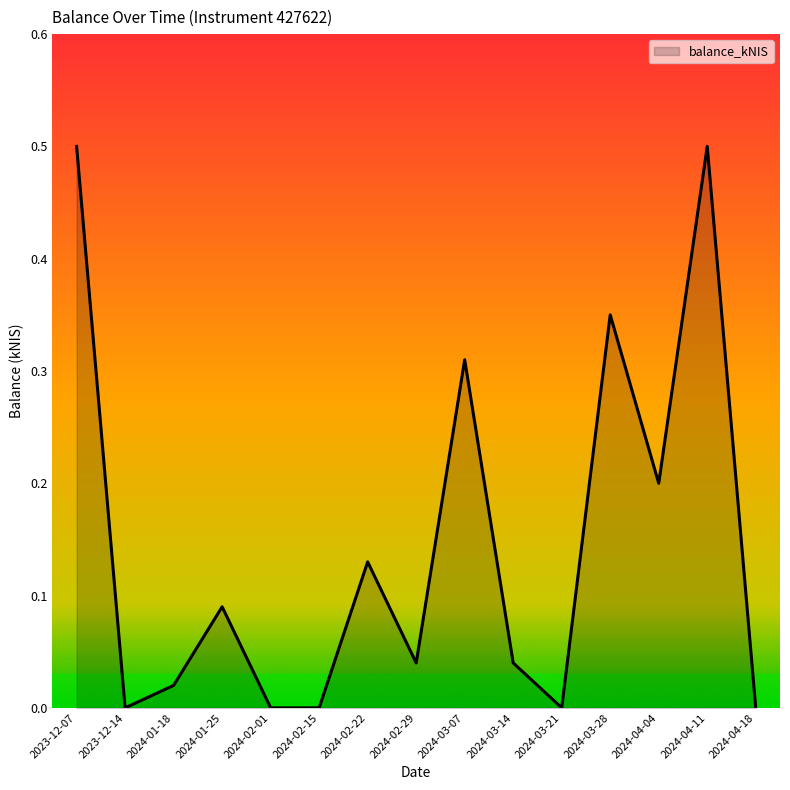

How many lines are shown in the chart?

1